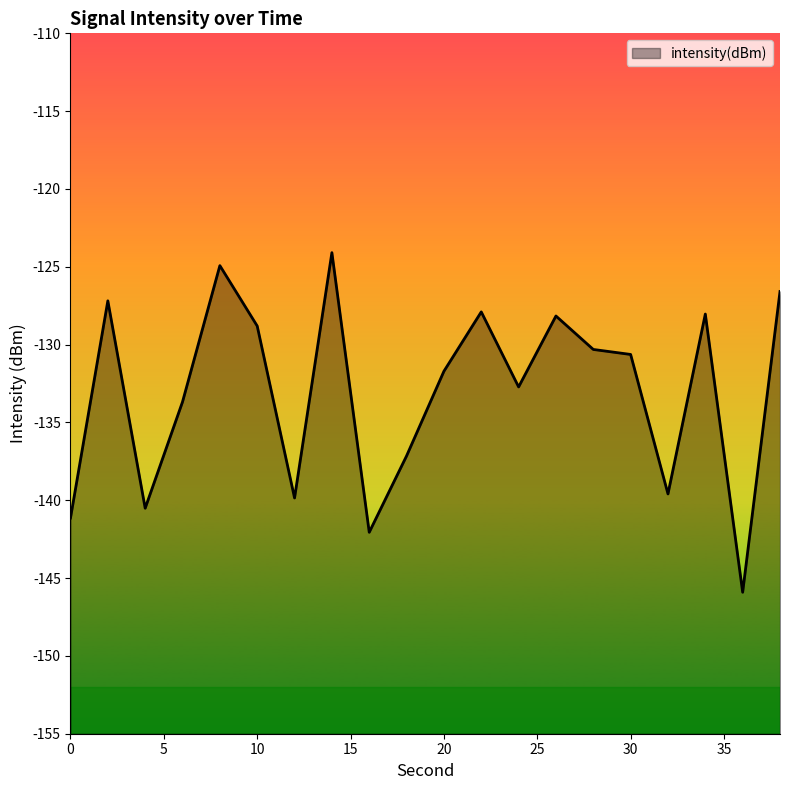

Reading left to right, transcribe all the data shown in this chart.

-141.1	-127.2	-140.5	-133.7	-124.9	-128.8	-139.9	-124.1	-142.1	-137.1	-131.7	-127.9	-132.7	-128.2	-130.3	-130.6	-139.6	-128.0	-145.9	-126.6